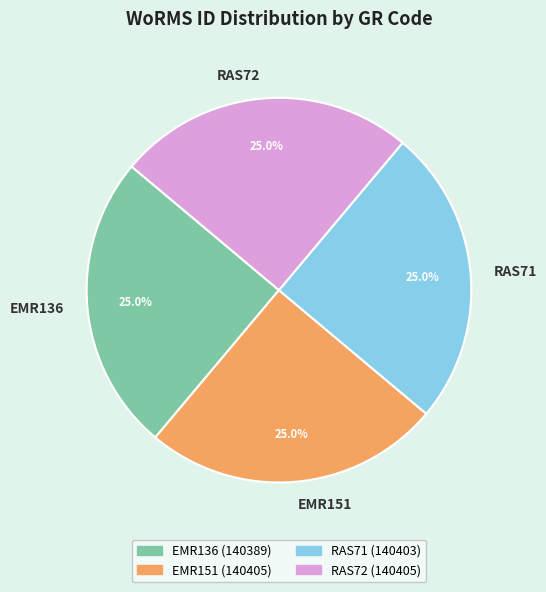

How many slices are in this pie chart?

4